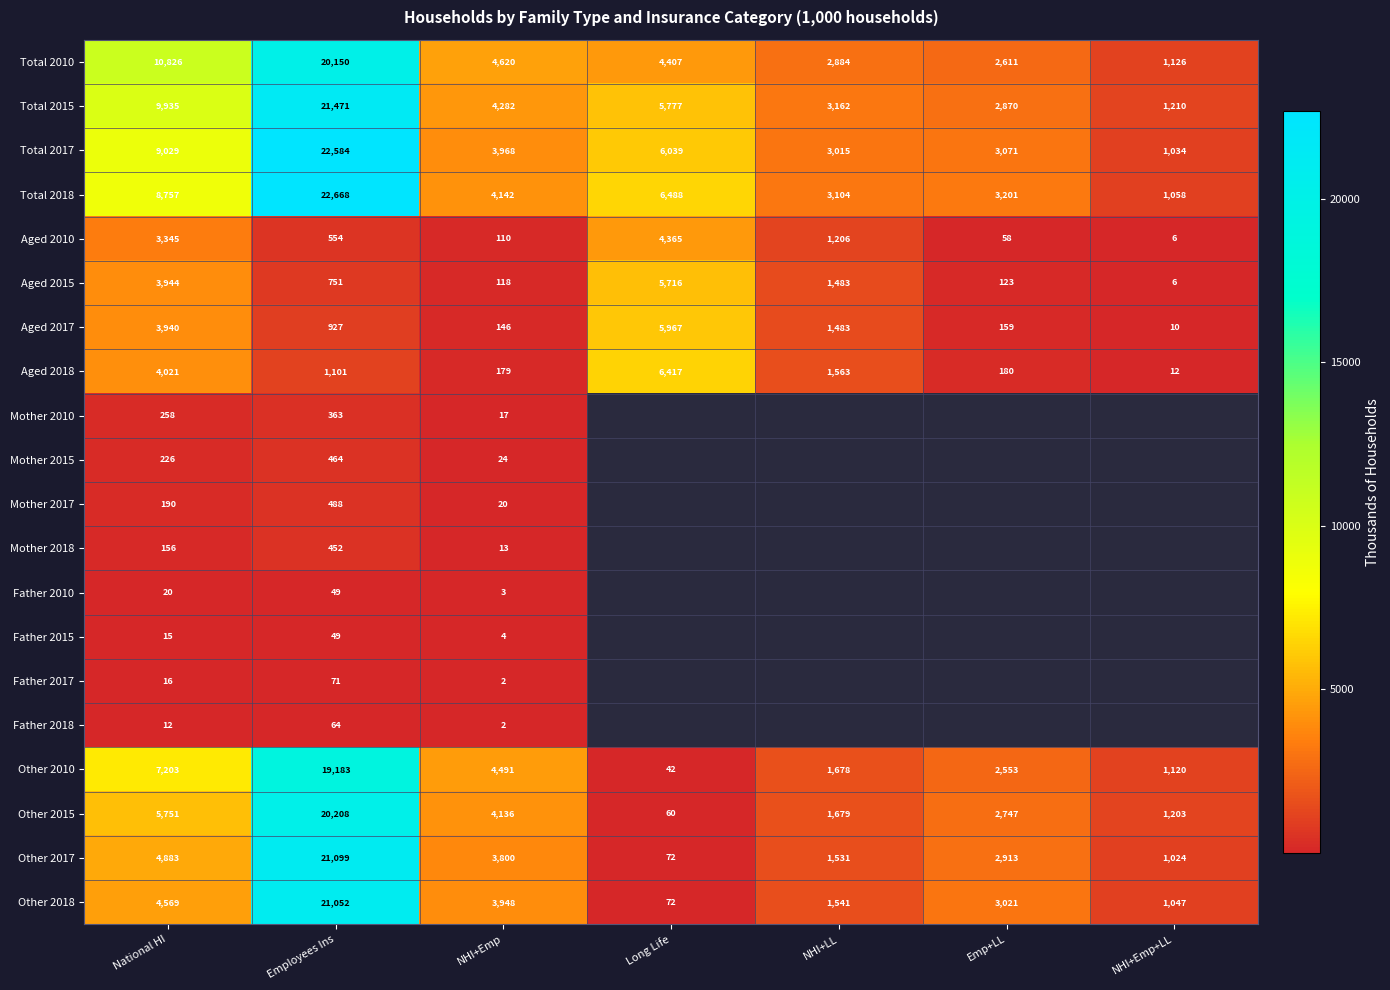

What is the sum of the Total 2010 values at National HI and NHI+Emp+LL?

11952